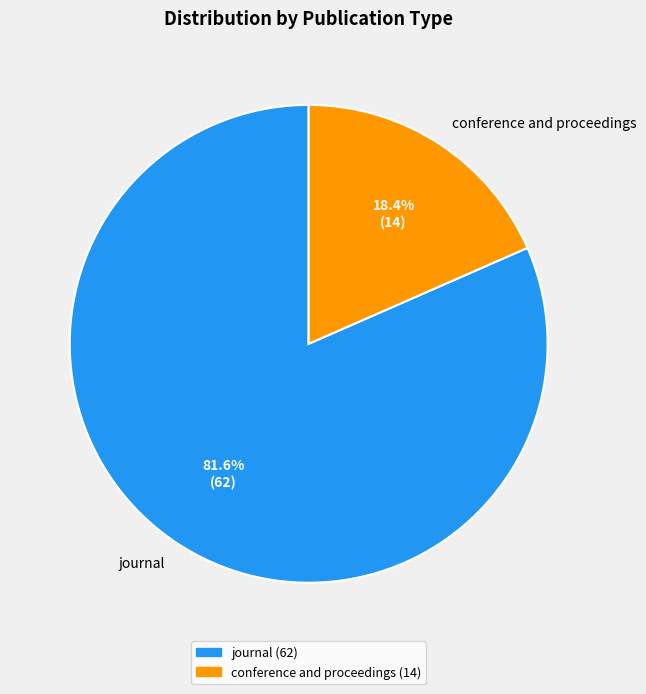

What percentage is NOT represented by journal?

18.4%